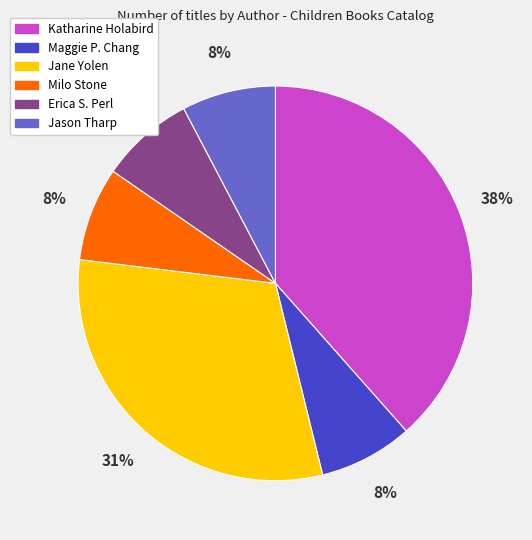

To the nearest percent, what is the average slice percentage?

17%